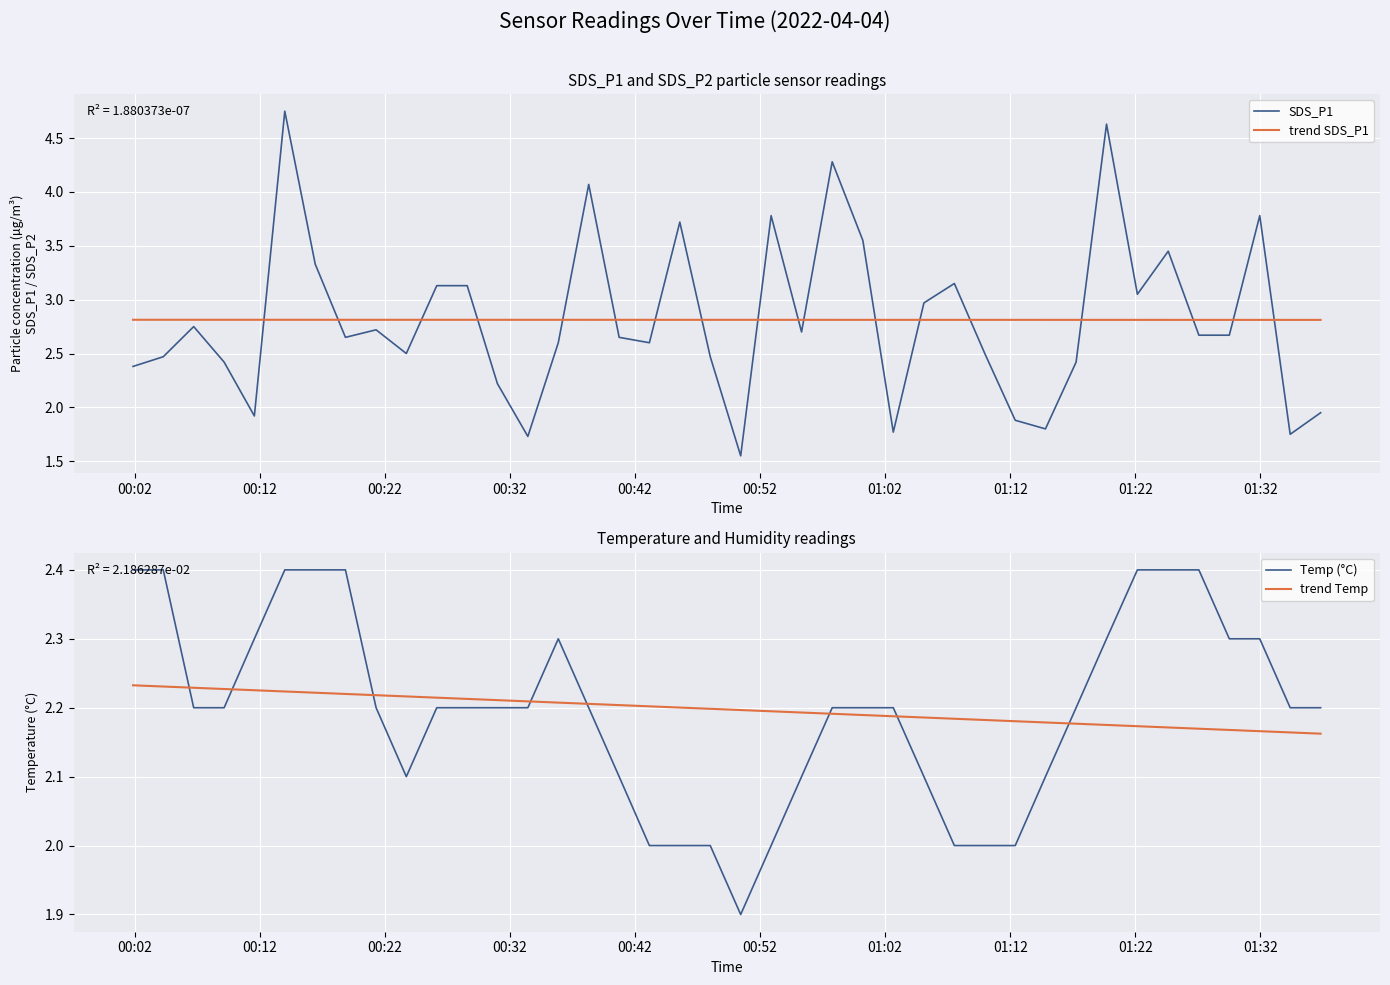

What is the highest value of the Temp (°C) series?

2.4